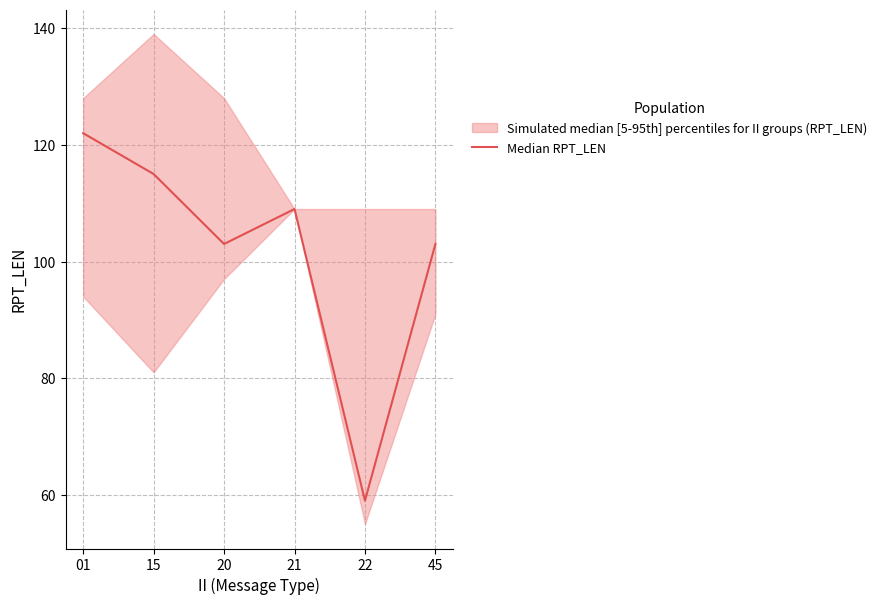

Reading left to right, extract all data points from this chart.

01=122	15=115	20=103	21=109	22=59	45=103